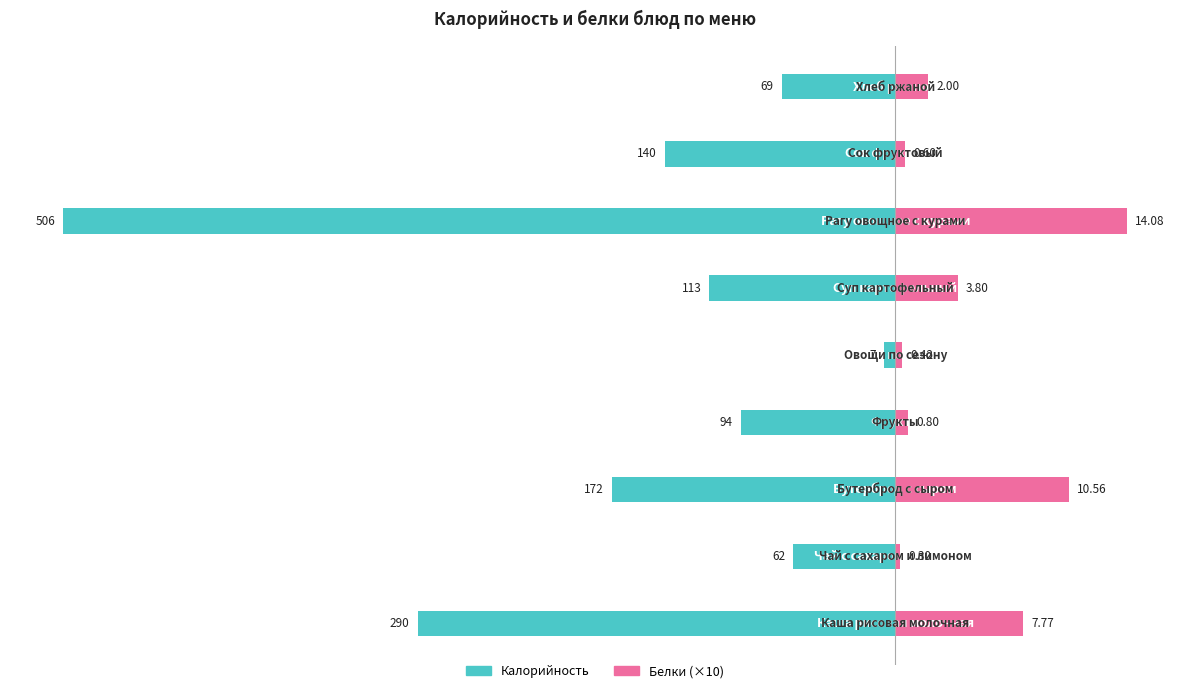

What is the smallest value displayed?

-506.0